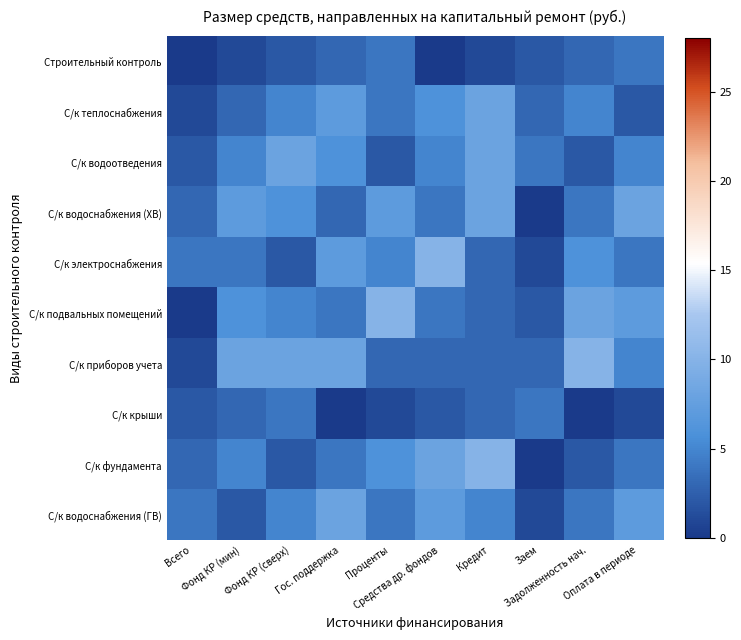

What is the difference between the highest and lowest values at Фонд КР (сверх)?

6